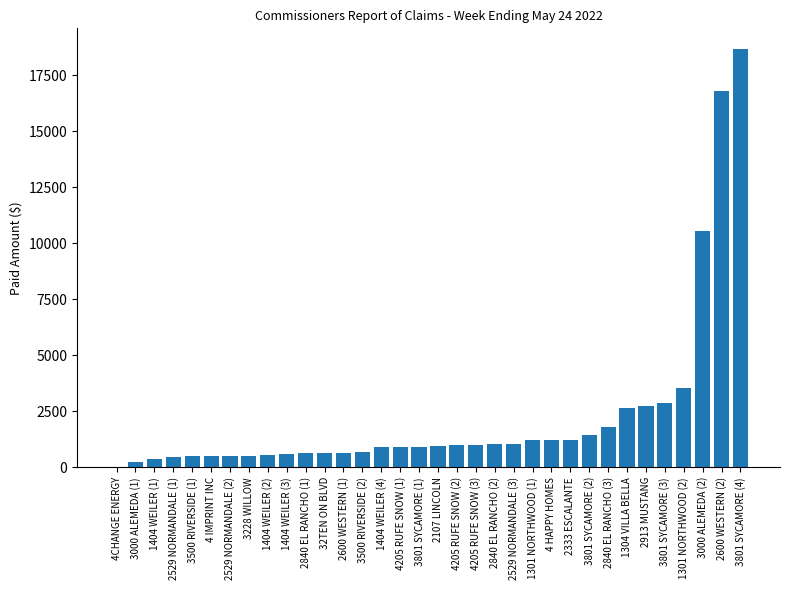

The chart shows a value of 1231.0 at 2333 ESCALANTE. True or false?

True